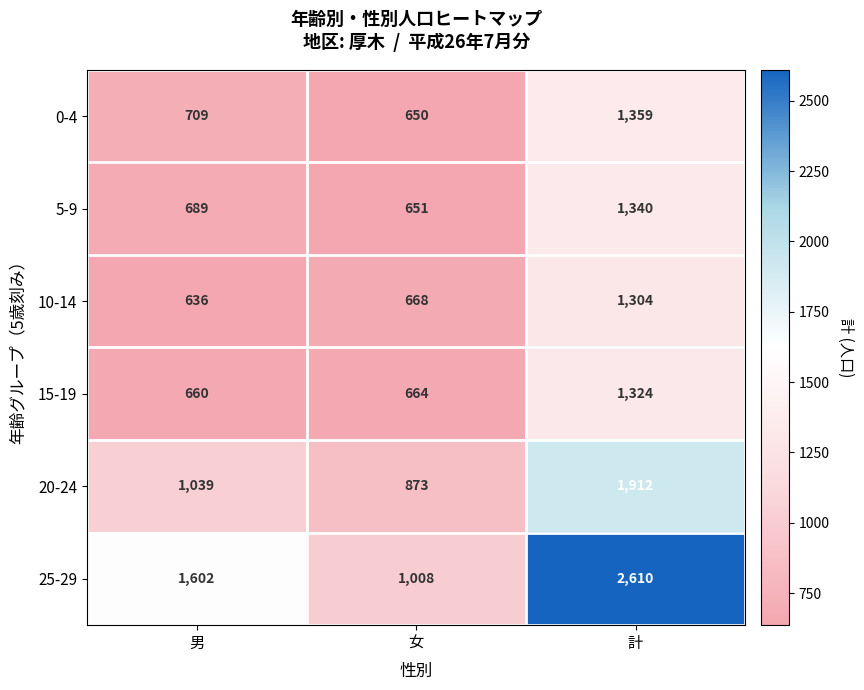

Reading left to right, transcribe all the data shown in this chart.

0-4: 709	650	1359
5-9: 689	651	1340
10-14: 636	668	1304
15-19: 660	664	1324
20-24: 1039	873	1912
25-29: 1602	1008	2610